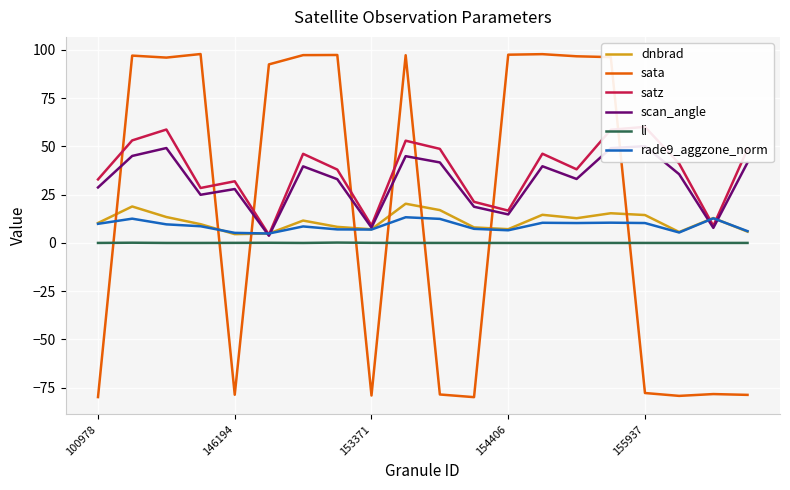

Which series ends up on top after the final intersection of sata and li?

li